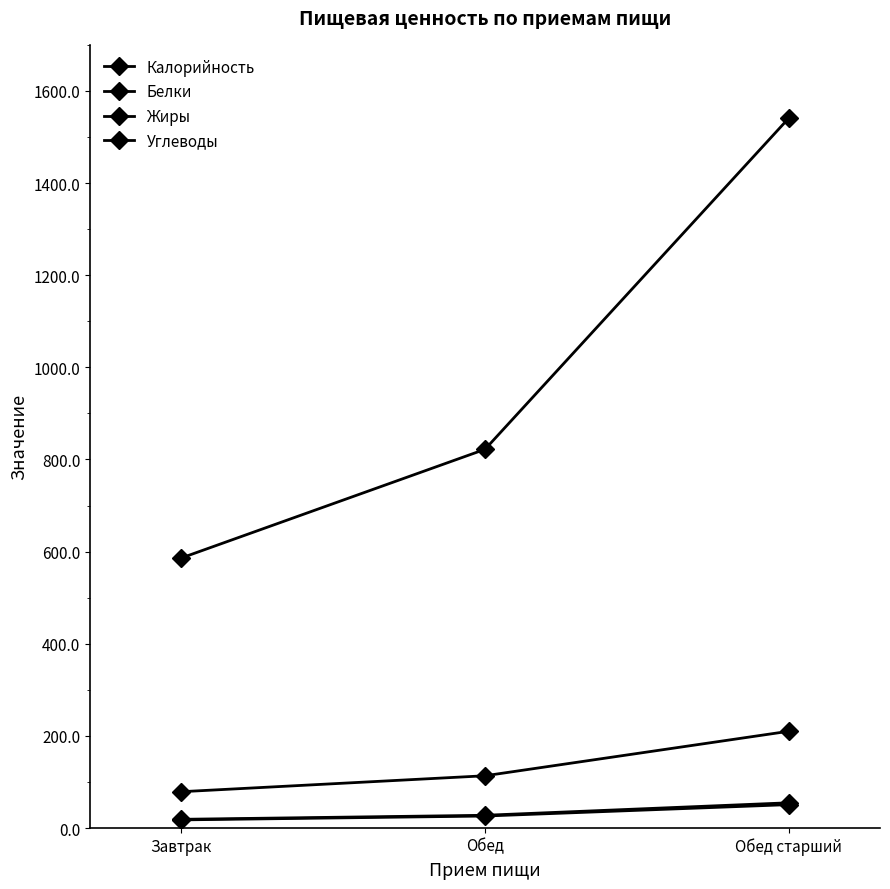

Is it true that Белки equals 27.3 at Завтрак?

False